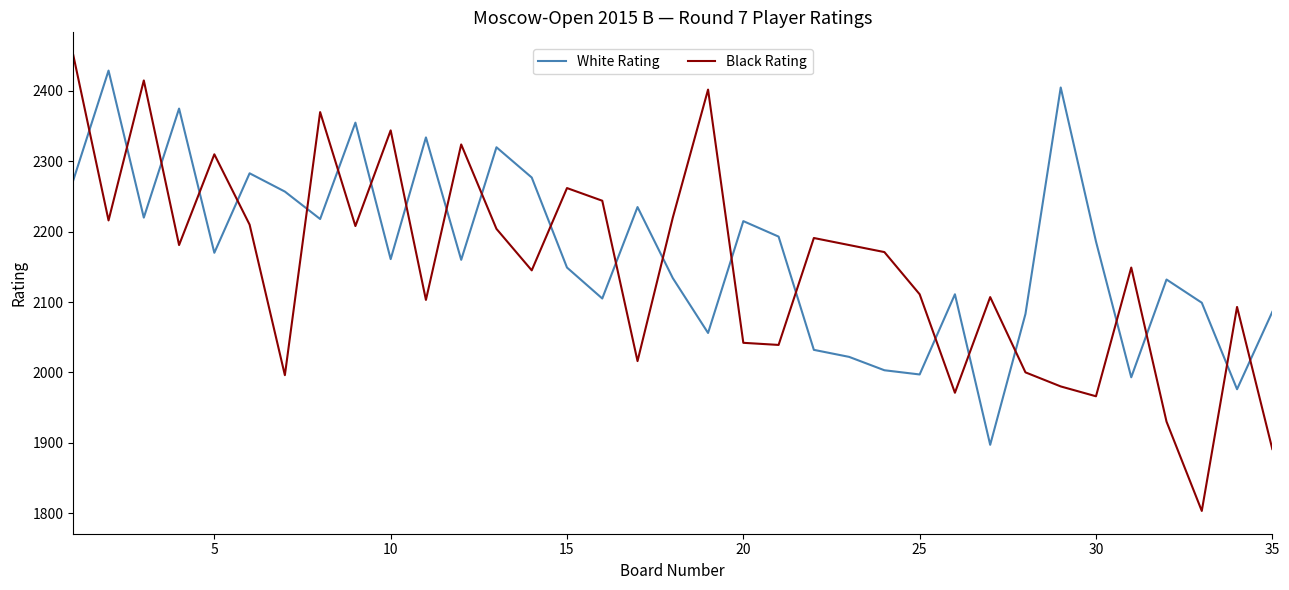

How many intersections are there between Black Rating and White Rating?

23